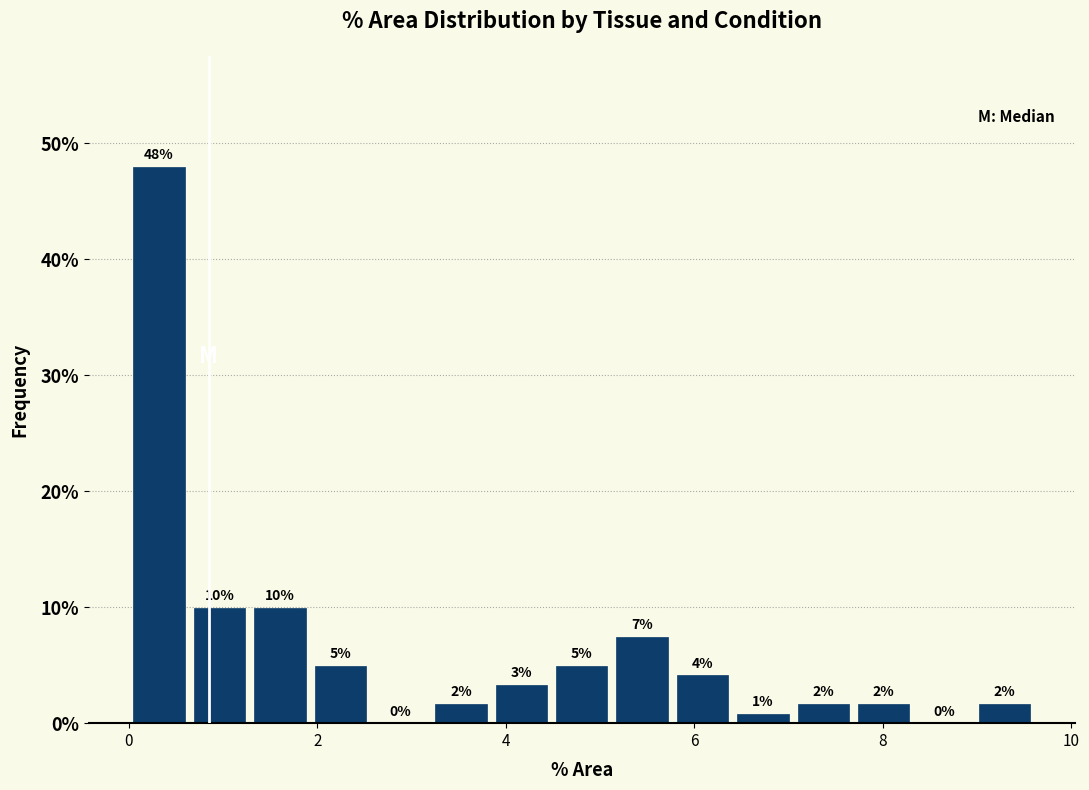

Around what value on the x-axis is the tallest bar? Give the approximate position of its centre, as read against the axis.

0.4